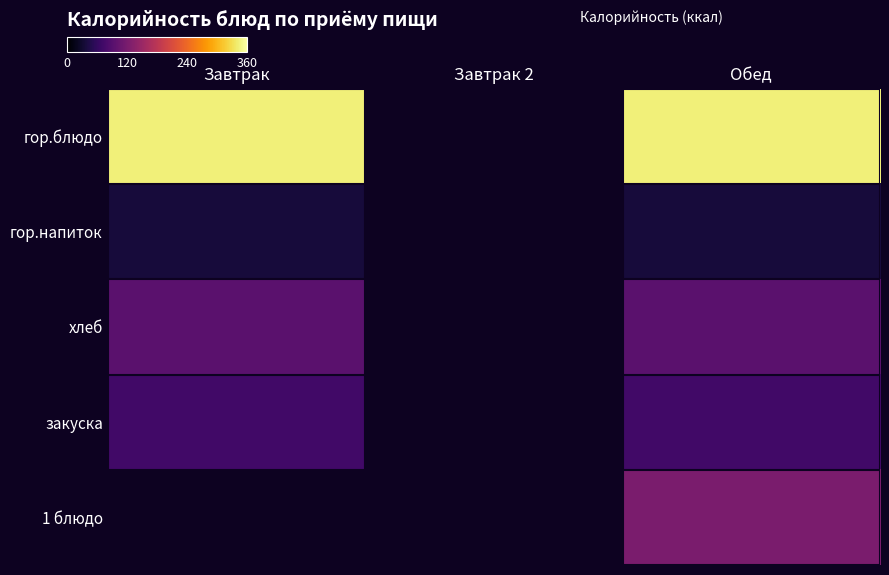

What is the sum of the гор.блюдо values at Обед and Завтрак?

688.0